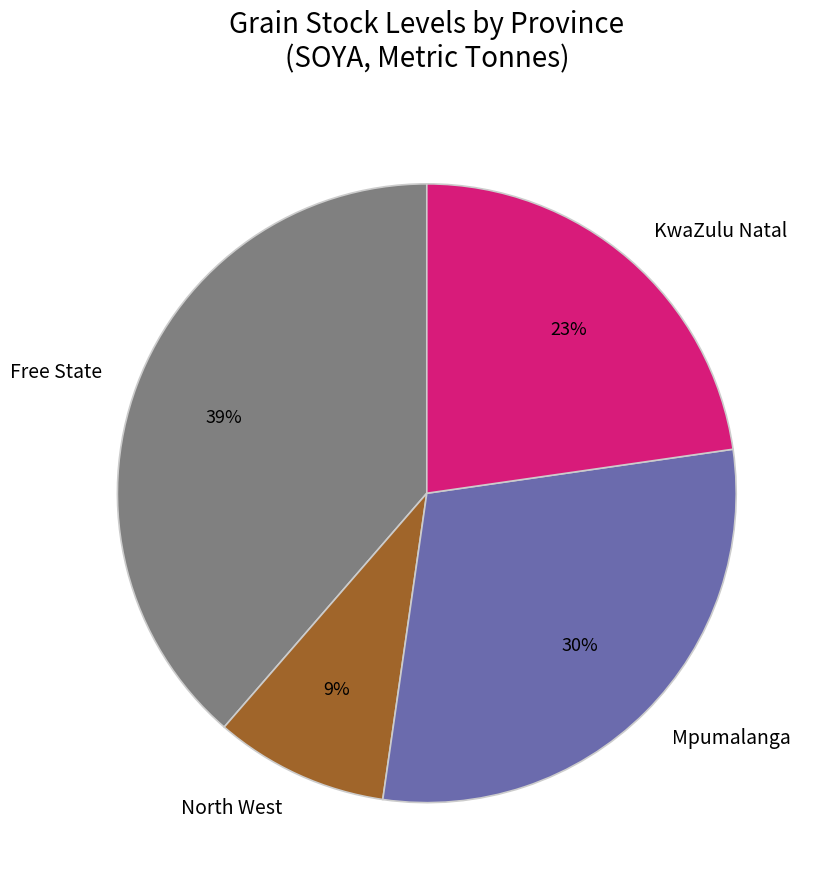

Approximately how many times larger is the value at Mpumalanga compared to North West?

3.3